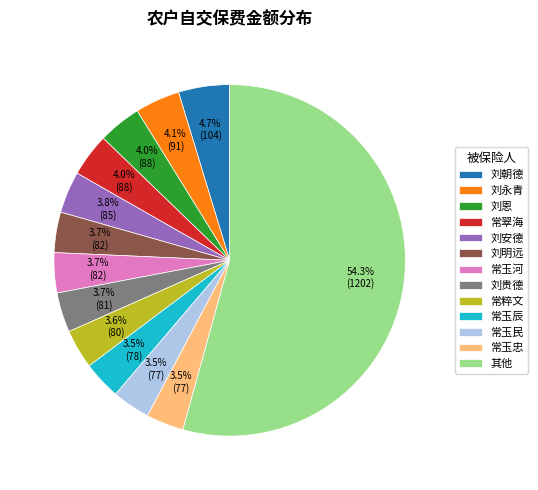

Which slice is the largest?

其他